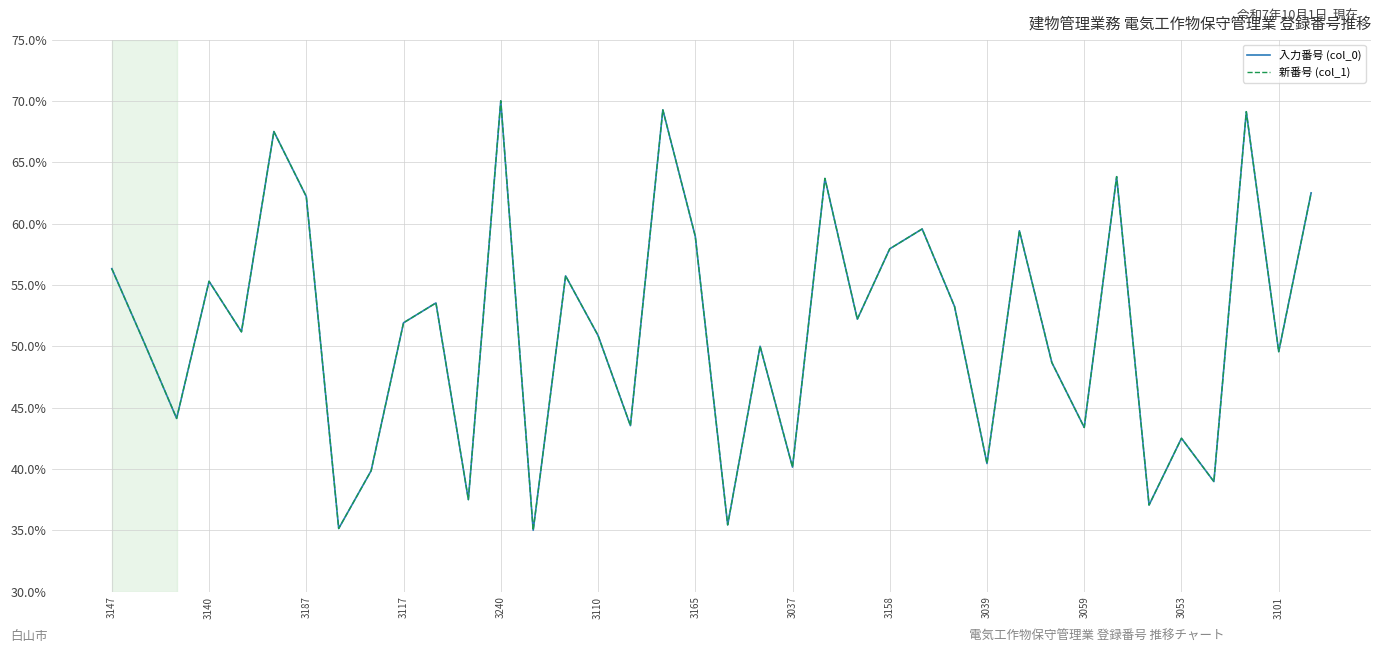

Is this an area chart (filled region under the line)?

No